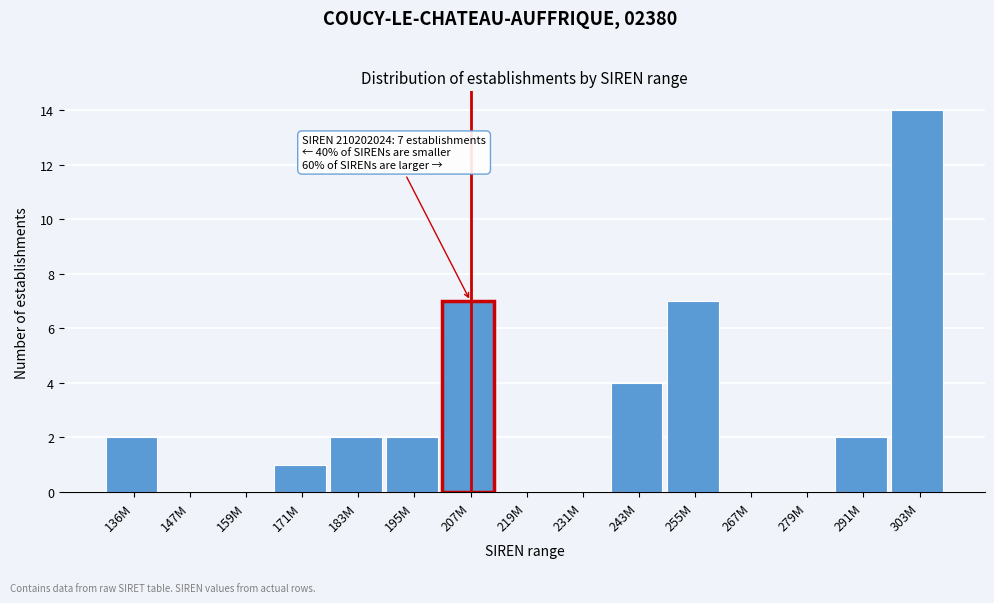

Reading left to right, what are all the values shown in this chart?

136M=2	147M=0	159M=0	171M=1	183M=2	195M=2	207M=7	219M=0	231M=0	243M=4	255M=7	267M=0	279M=0	291M=2	303M=14